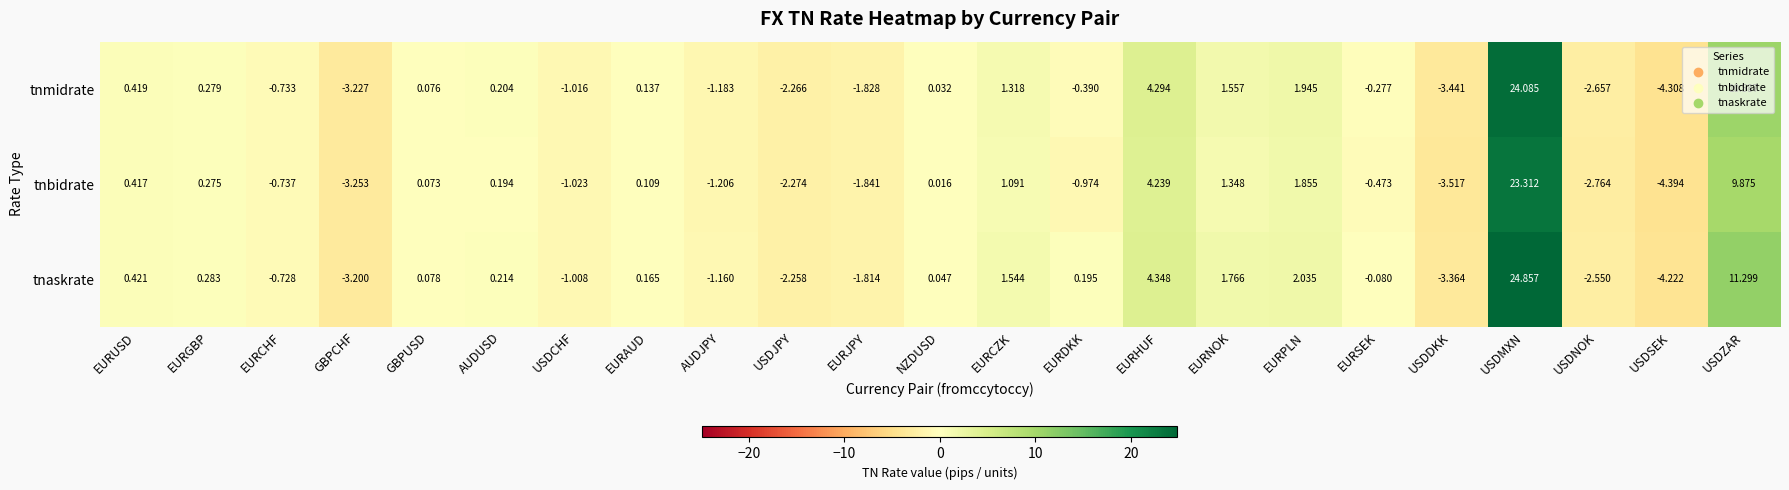

Is the value of tnbidrate at USDDKK greater than the value of tnaskrate at EURAUD?

No